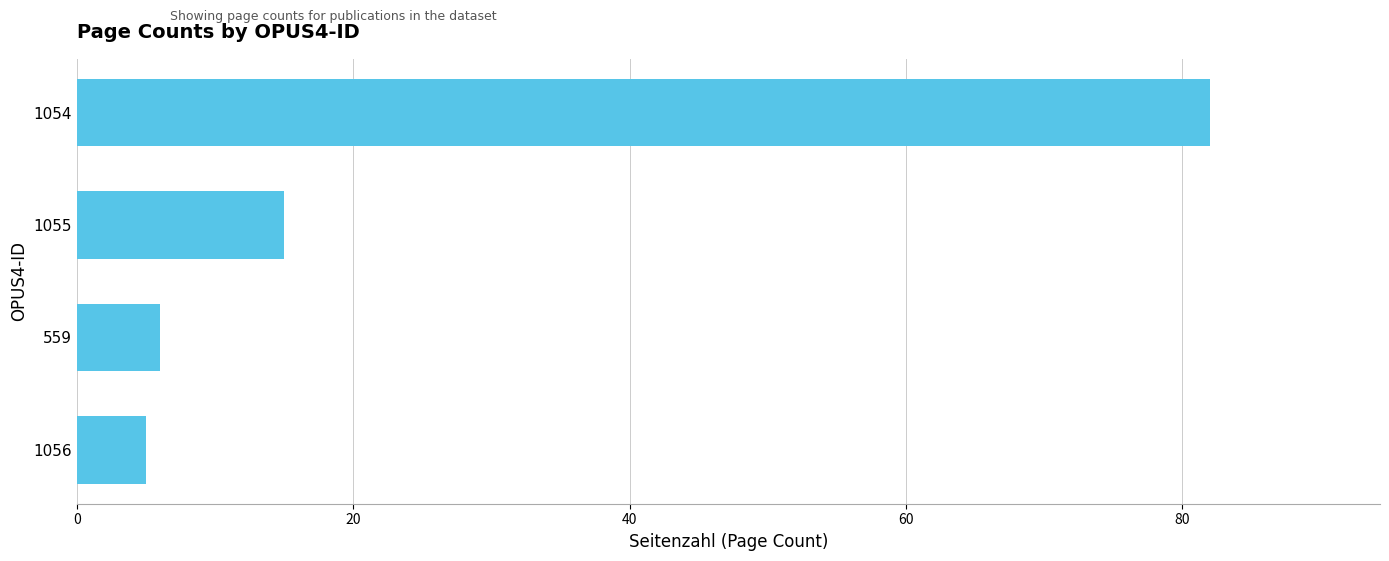

Which has a higher value, 1055 or 1056?

1055